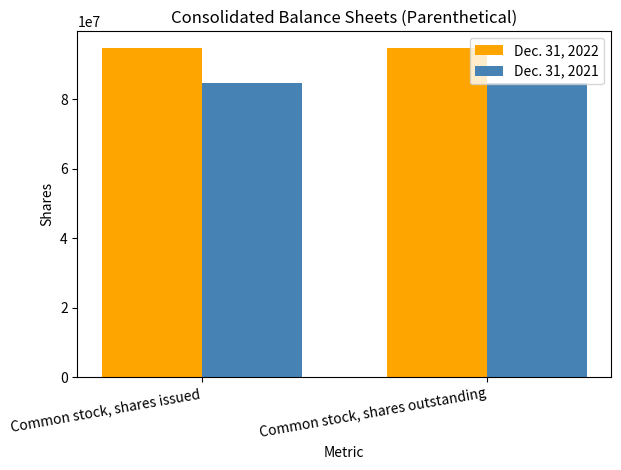

What is the label of the 2nd bar from the left?

Common stock, shares outstanding